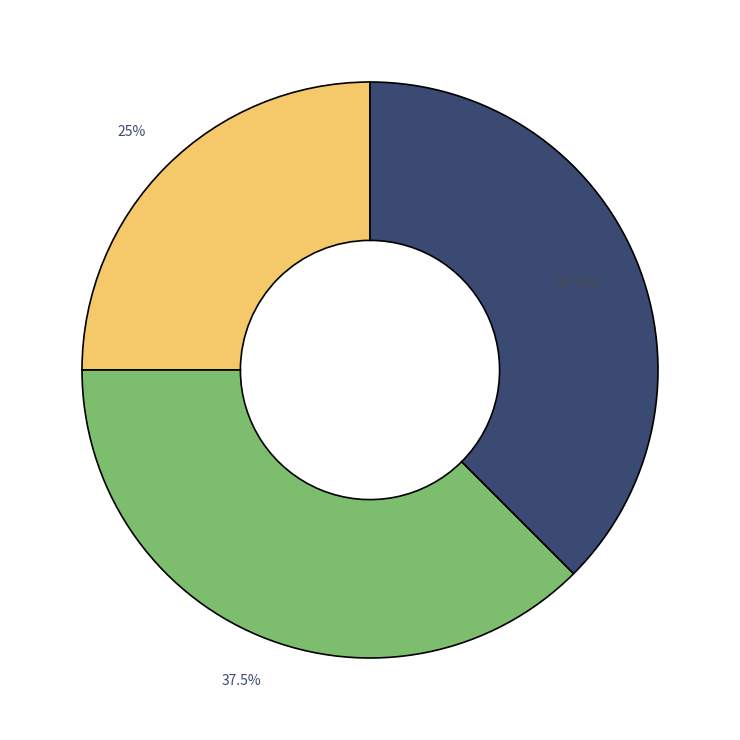

Is there a majority slice in this chart?

No